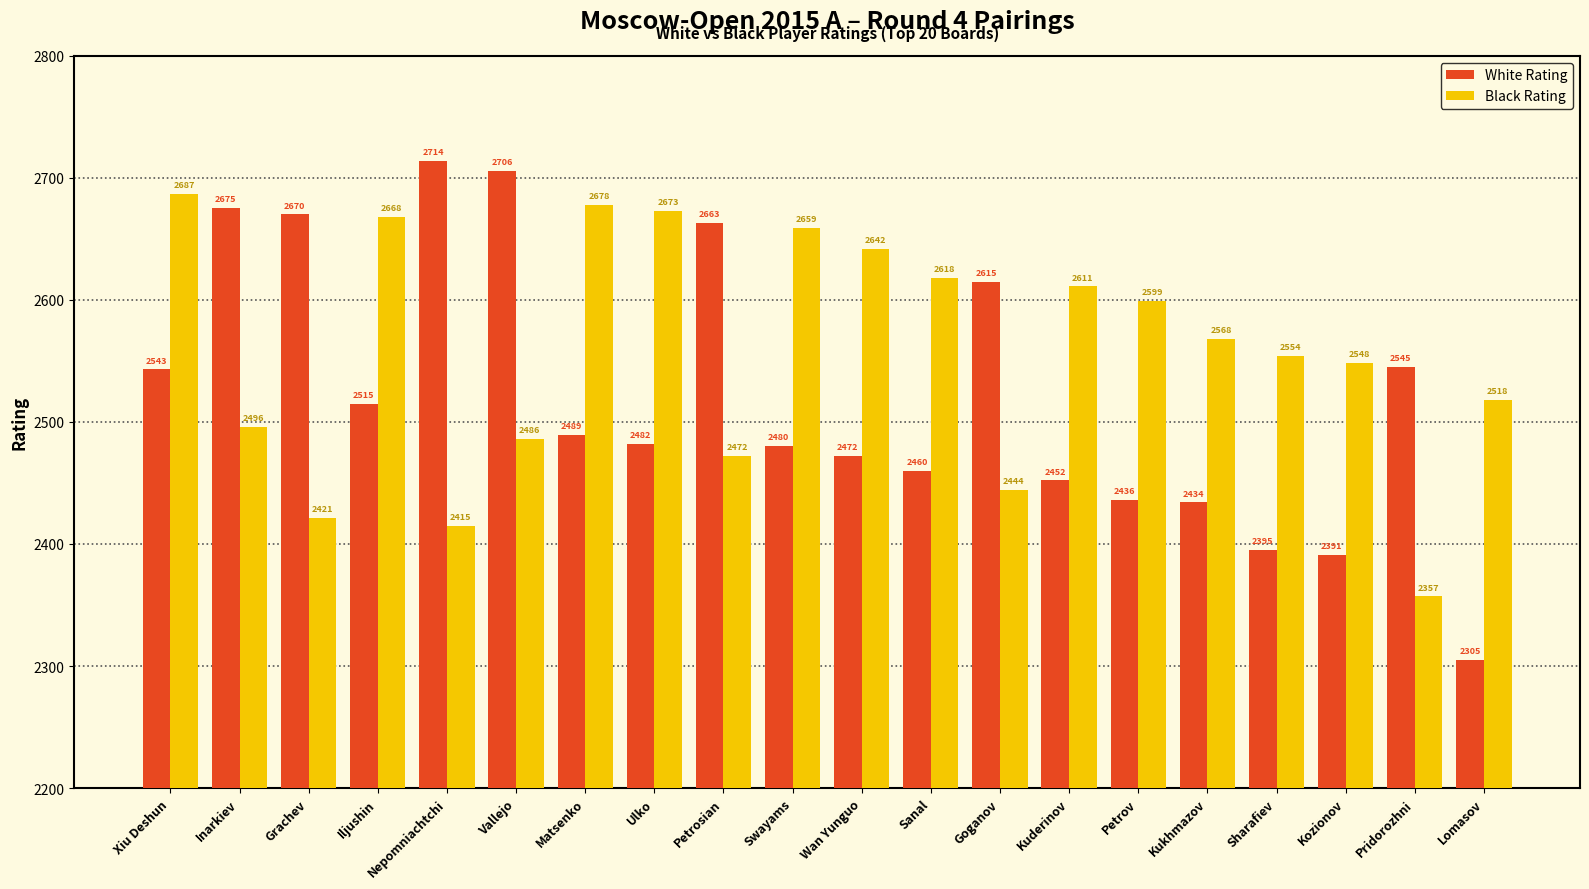

At which category is the sum across all series the highest?

Xiu Deshun